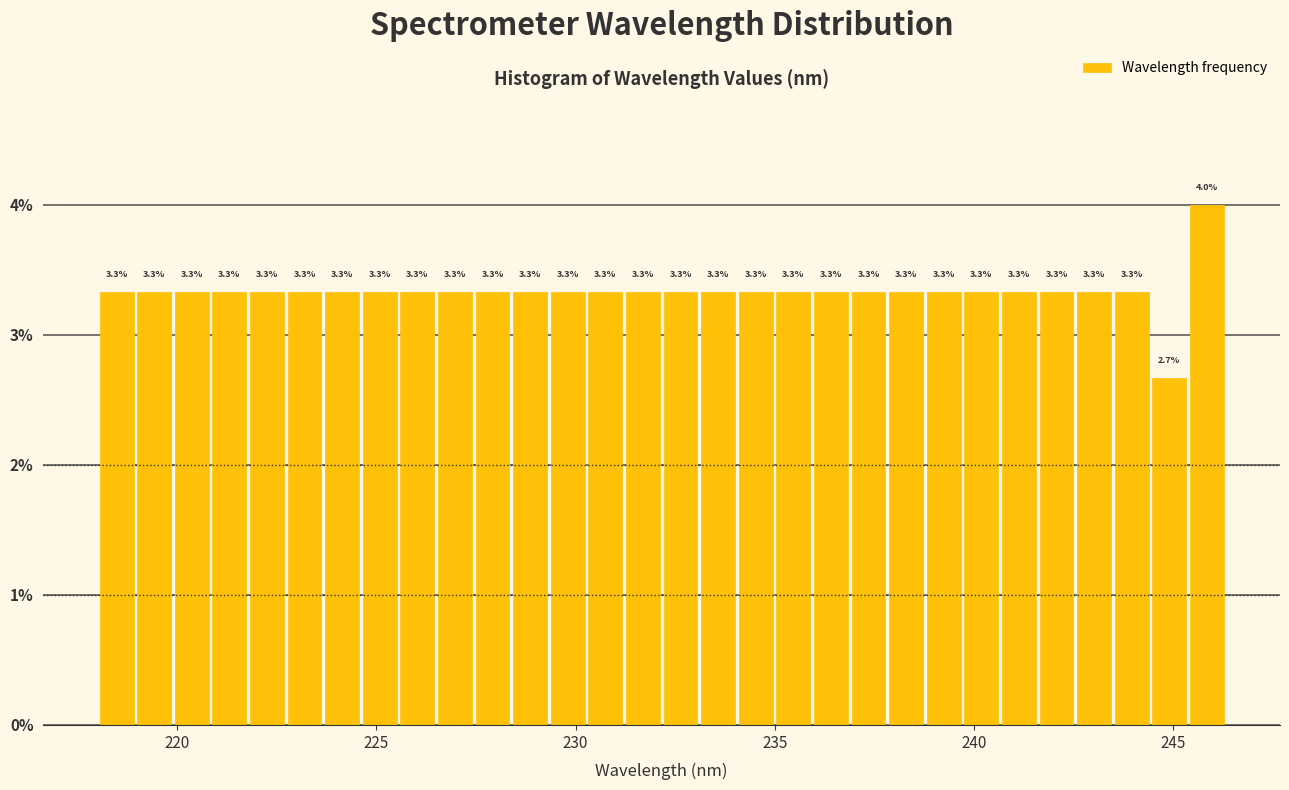

Around what value on the x-axis is the tallest bar? Give the approximate position of its centre, as read against the axis.

246.0